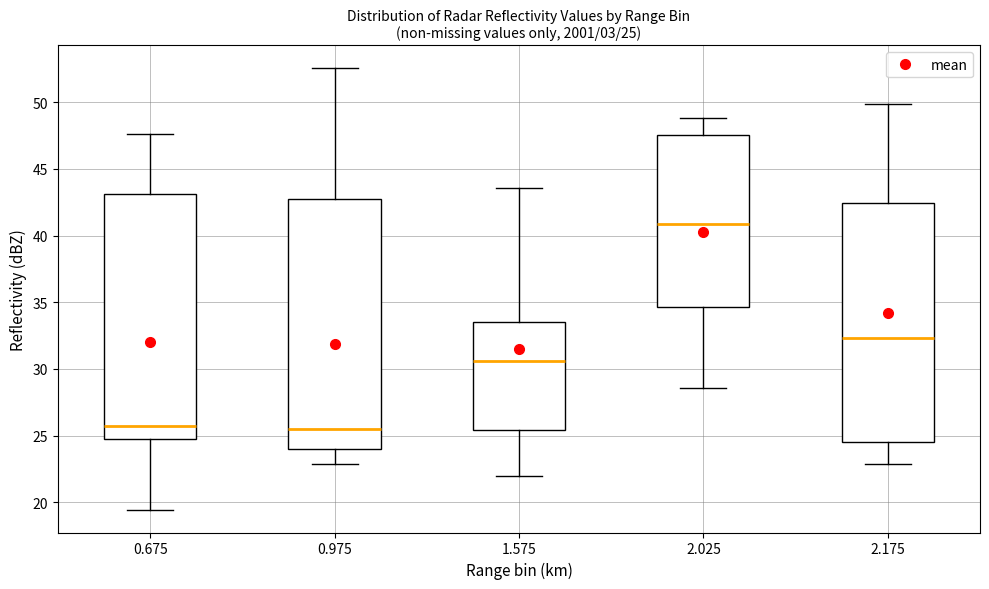

Which box has the highest median line?

2.025